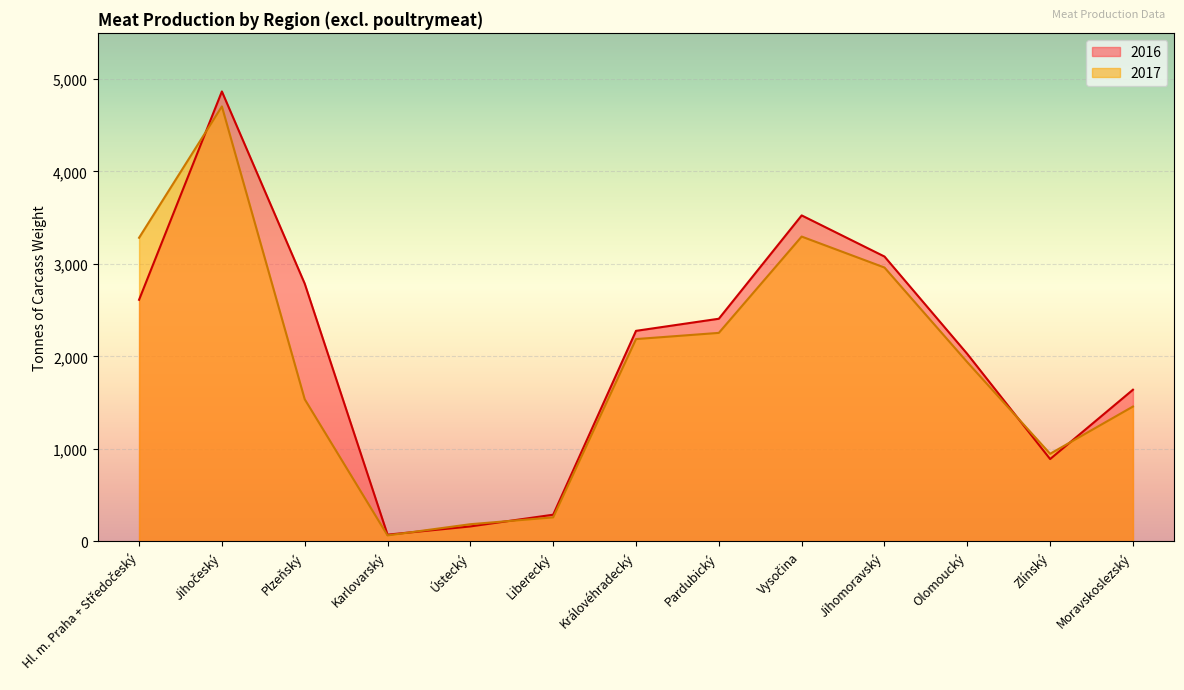

Rank the series by their average value, from lowest to highest.

2017, 2016